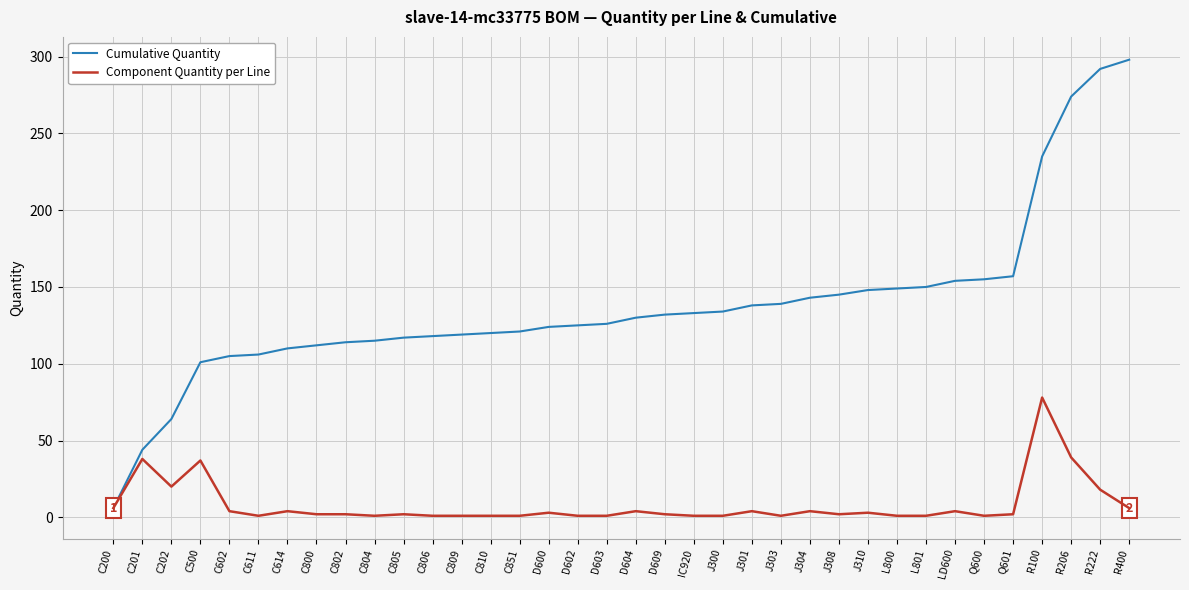

Rank the series by their average value, from highest to lowest.

Cumulative Quantity, Component Quantity per Line